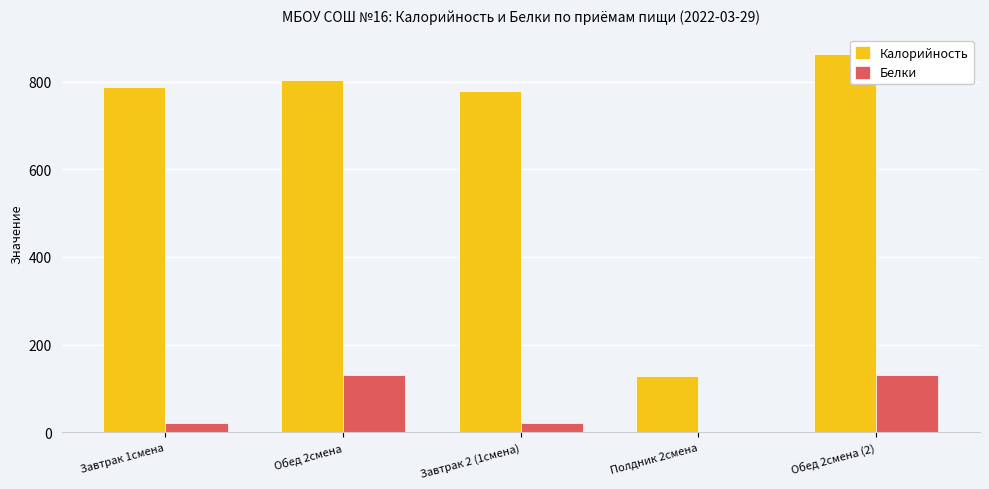

Count the number of data series in this chart.

2